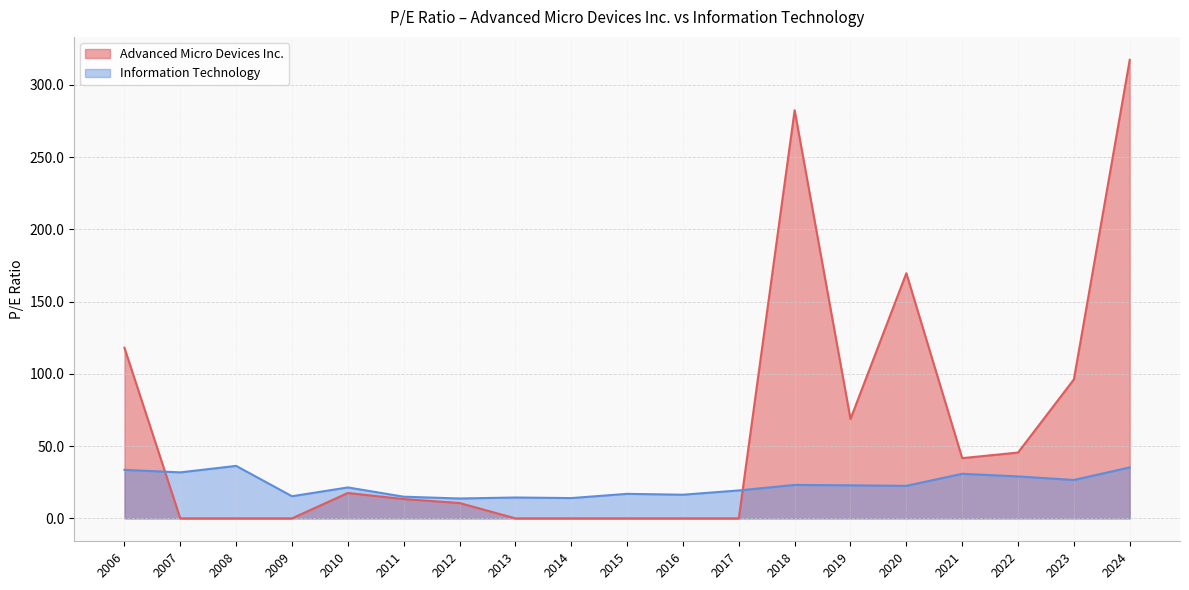

How many categories are shown in the chart?

19